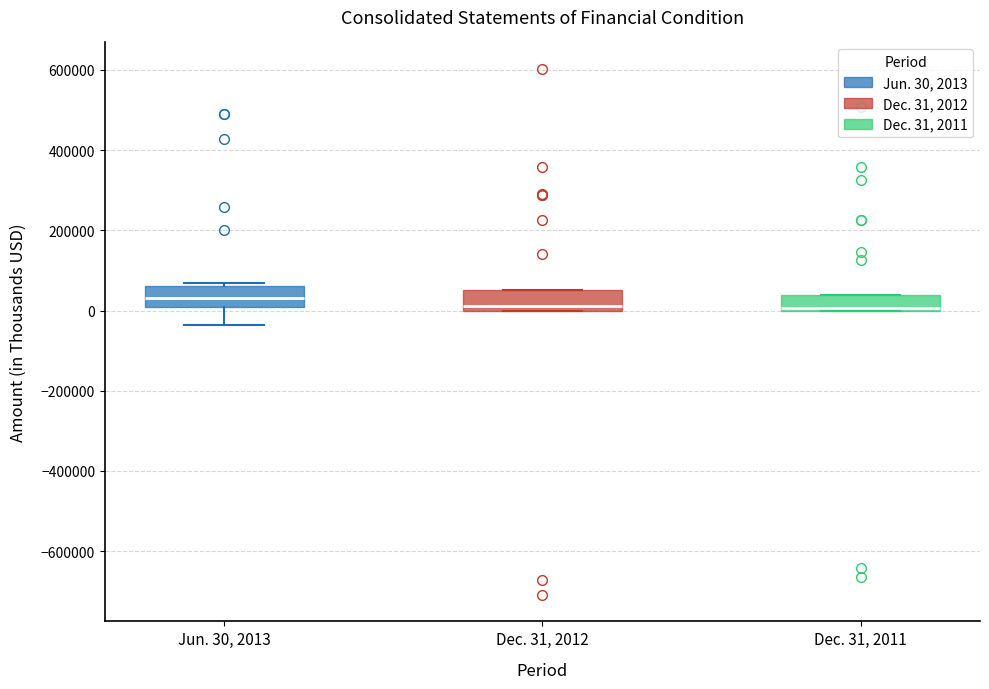

Reading left to right, read every box against the y-axis: the position of its median line, the range the box covers, and the ends of its whiskers. The values are not printed on the chart, so give them approximately, as read against the axis.

Jun. 30, 2013: median 40000, box 0 to 60000, whiskers -40000 to 80000
Dec. 31, 2012: median 20000, box 0 to 60000, whiskers 0 to 60000
Dec. 31, 2011: median 0 (drawn on the box's lower edge), box 0 to 40000, whiskers 0 to 40000